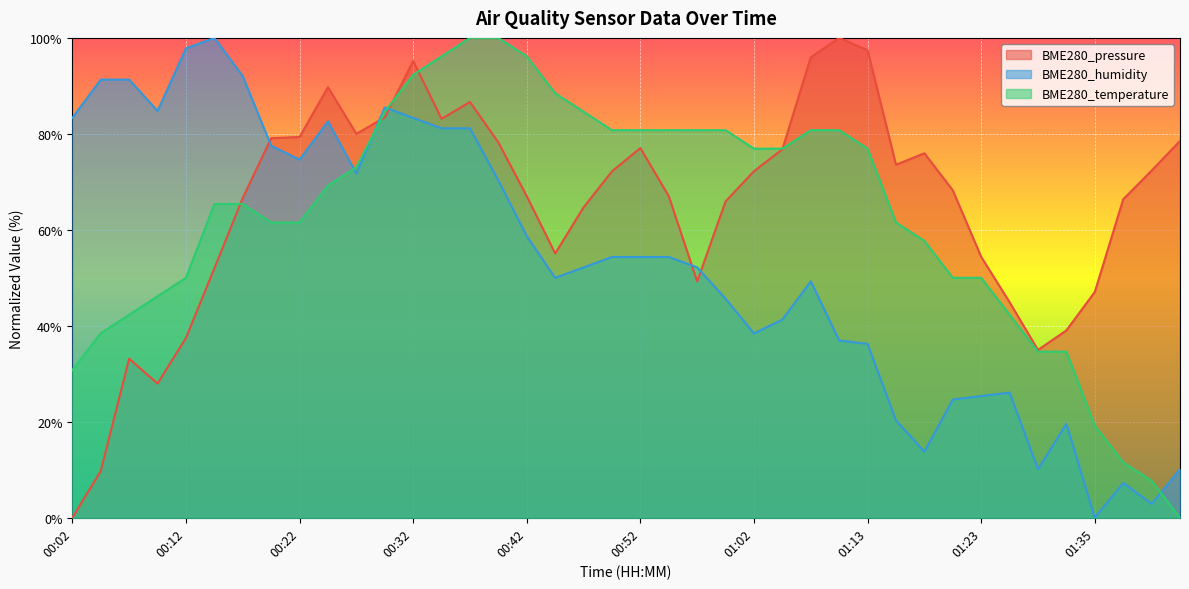

Is the value of BME280_temperature at 00:09 greater than the value of BME280_humidity at 01:21?

Yes